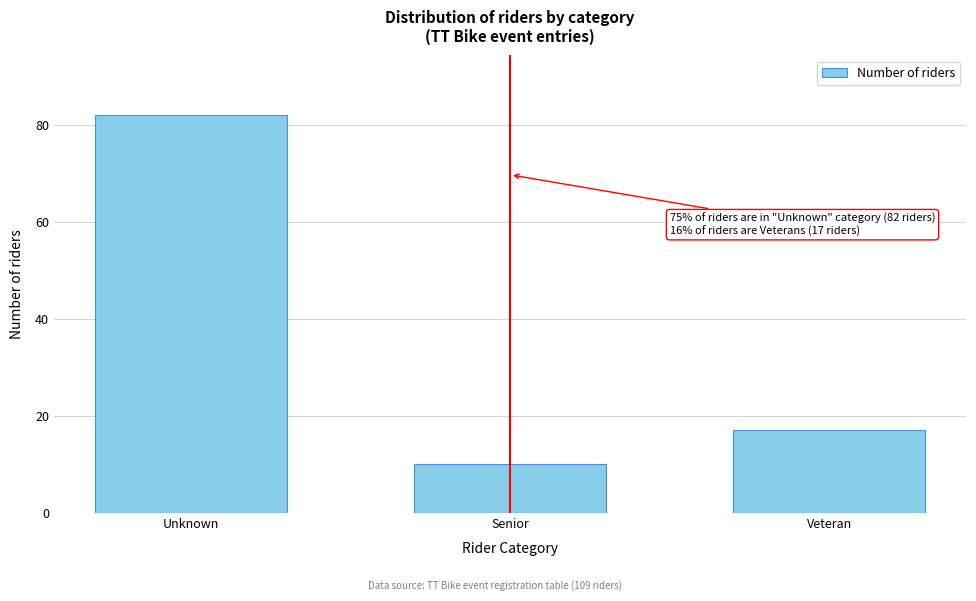

Reading left to right, extract all data points from this chart.

82	10	17